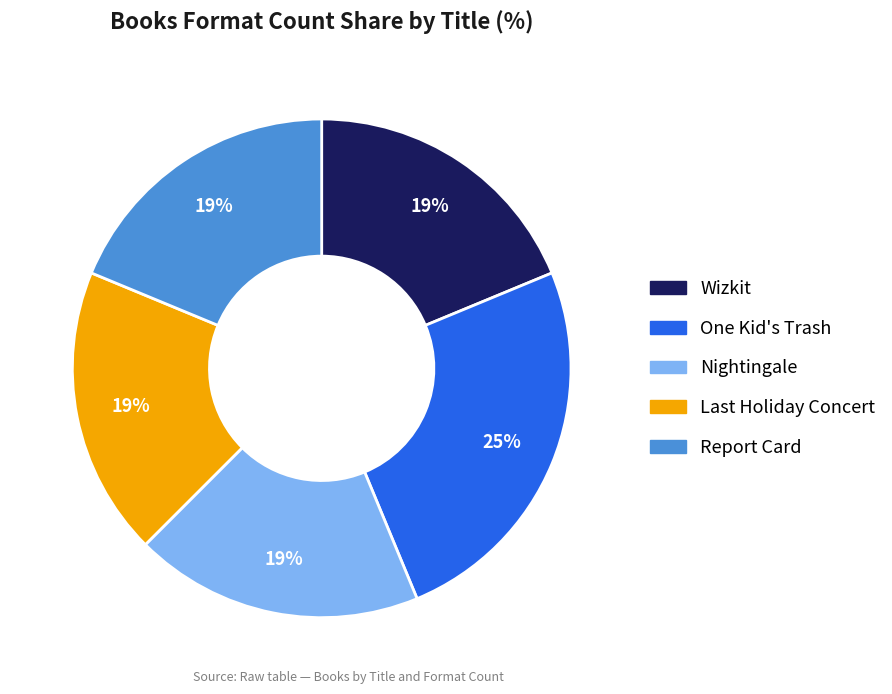

How many slices are in this pie chart?

5